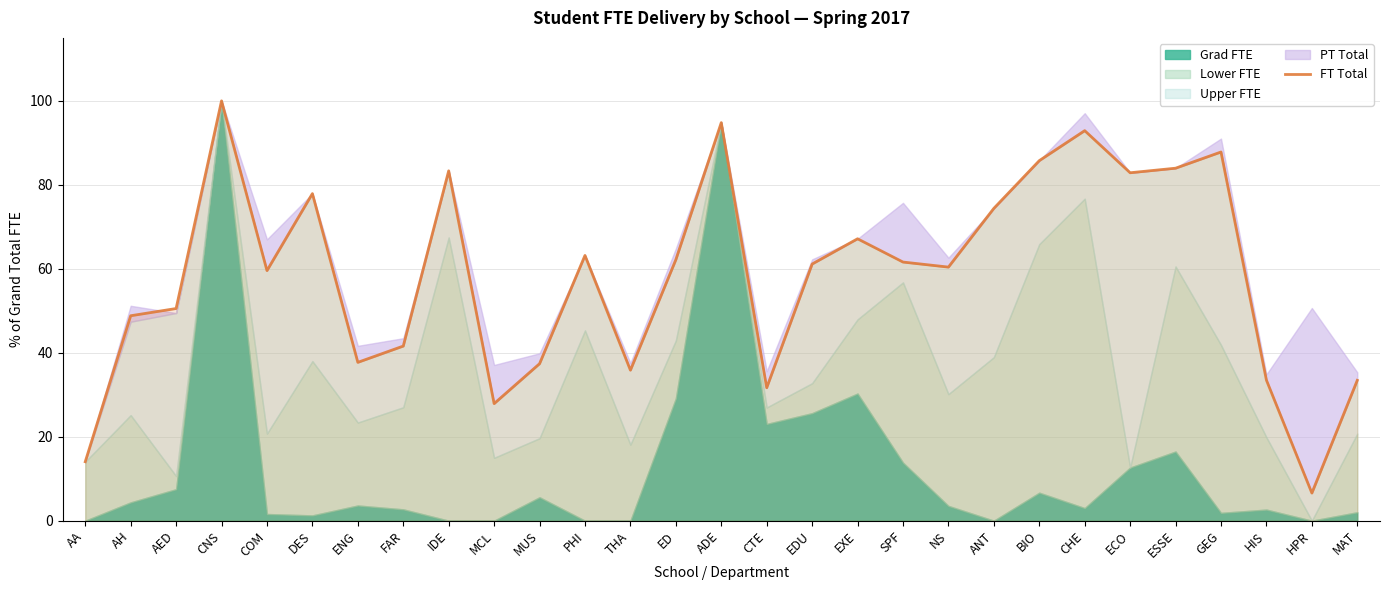

What is the highest value of the FT Total series?

100.0